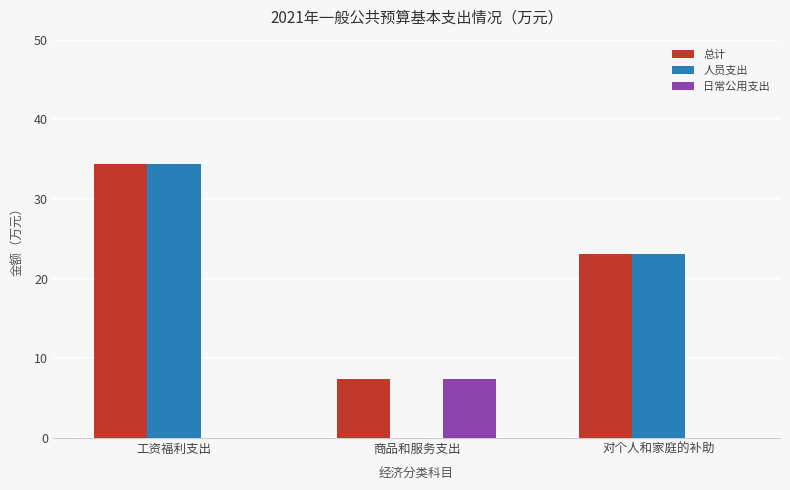

Is it true that 日常公用支出 equals 0.0 at 对个人和家庭的补助?

True